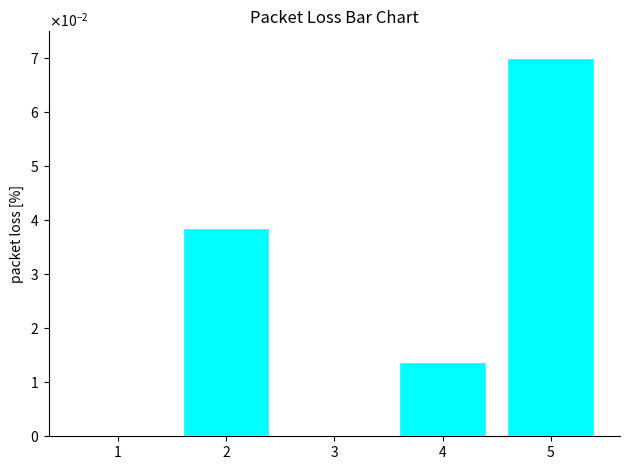

What is the difference between the maximum and minimum values?

0.1